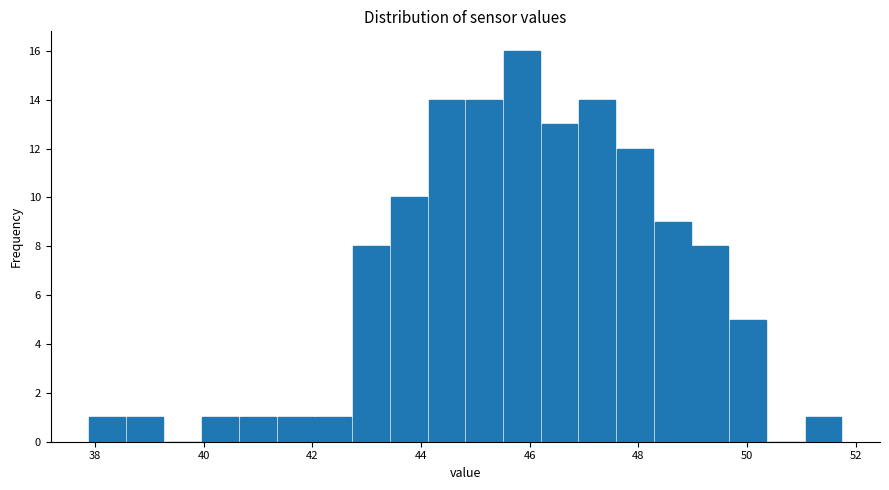

Read against the x-axis, roughly where is the centre of the tallest bar?

45.8